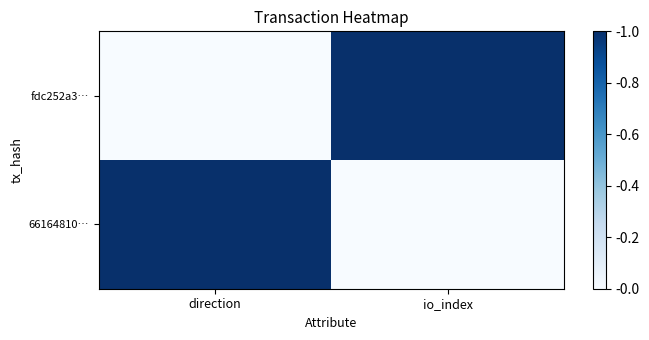

At io_index, list the series in order from smallest to largest.

66164810…, fdc252a3…